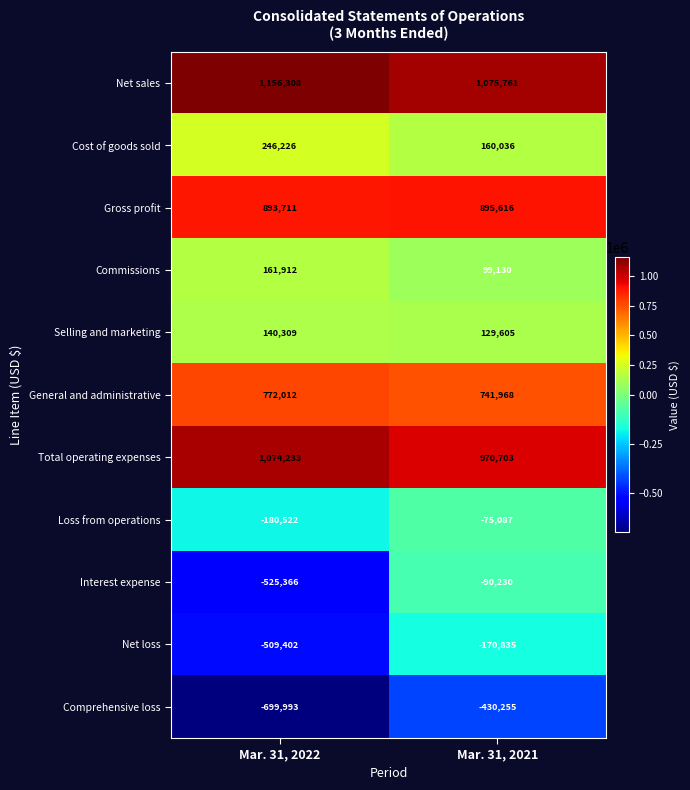

What is the approximate value of Comprehensive loss at Mar. 31, 2021?

-430255